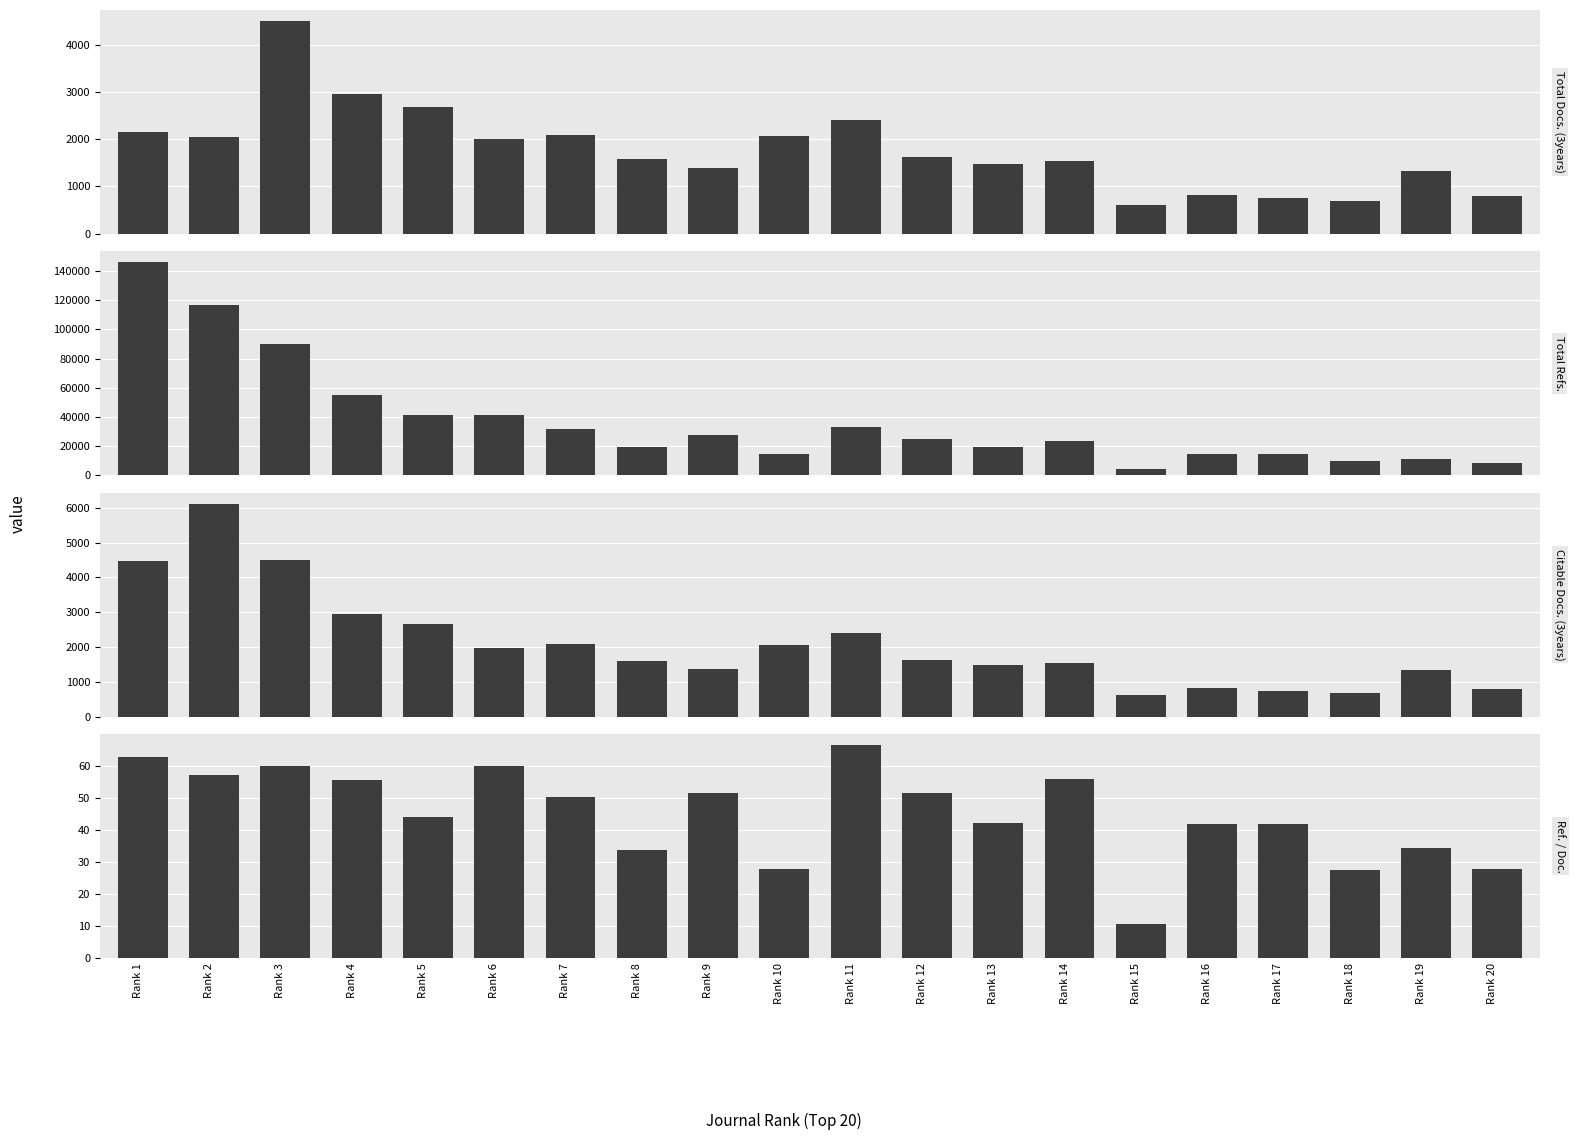

How many groups of bars are there?

20